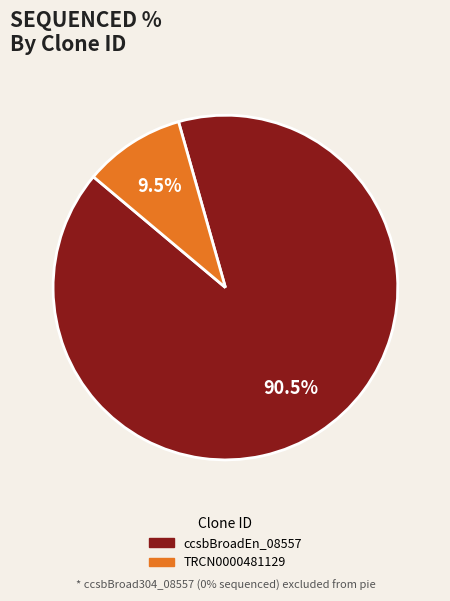

To the nearest percent, what is the difference between the largest and smallest slice percentages?

81%